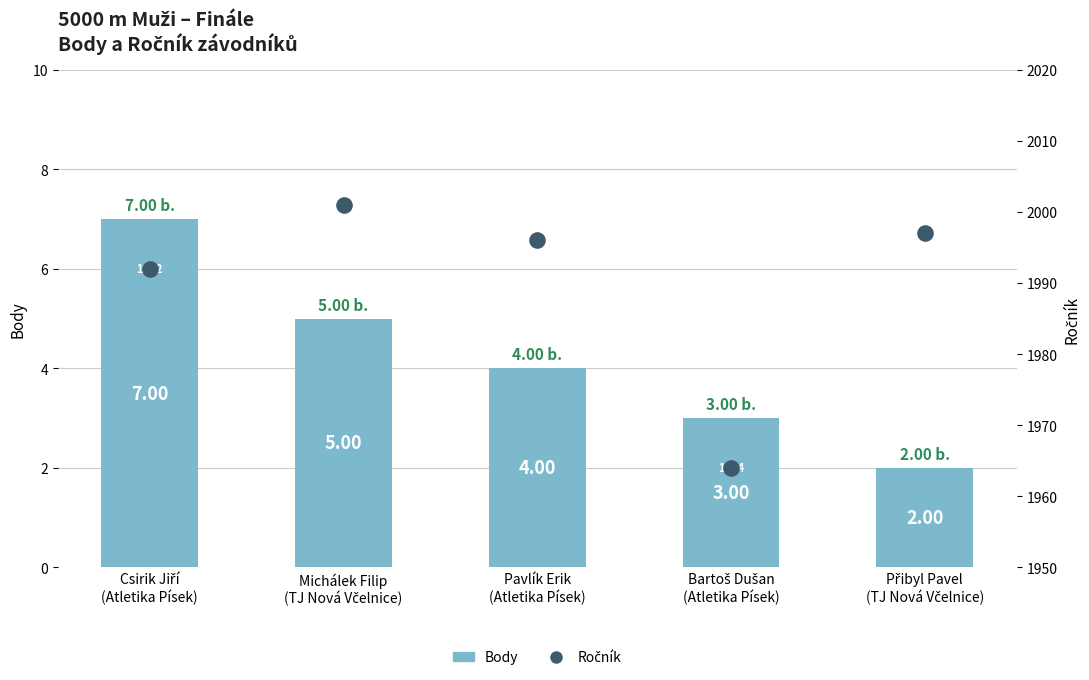

Which series contains the highest Y value?

Ročník